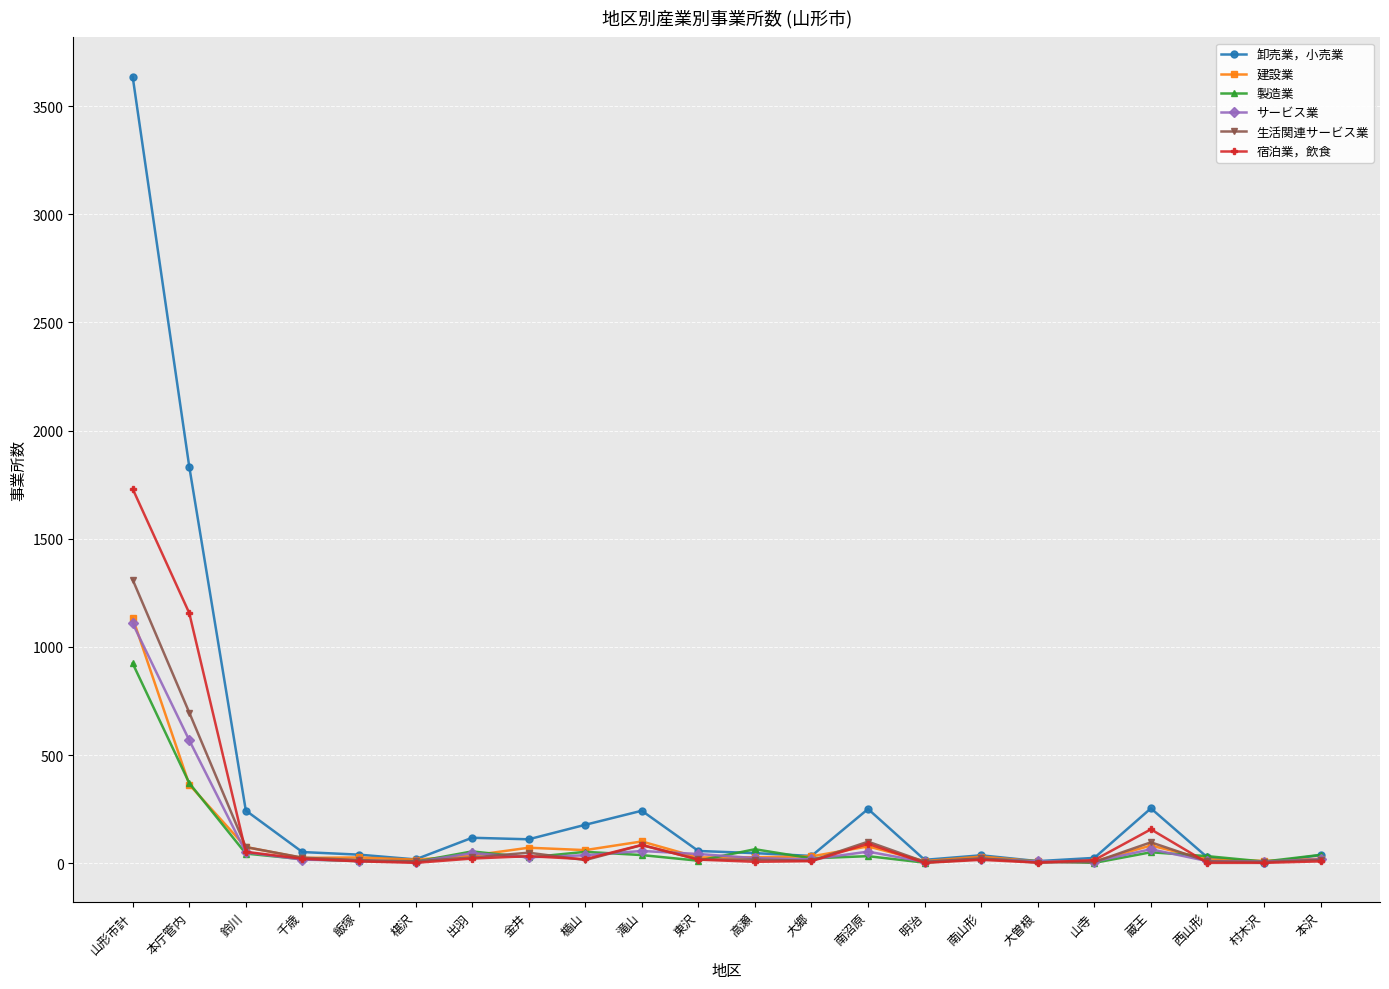

How many series are shown in this chart?

6